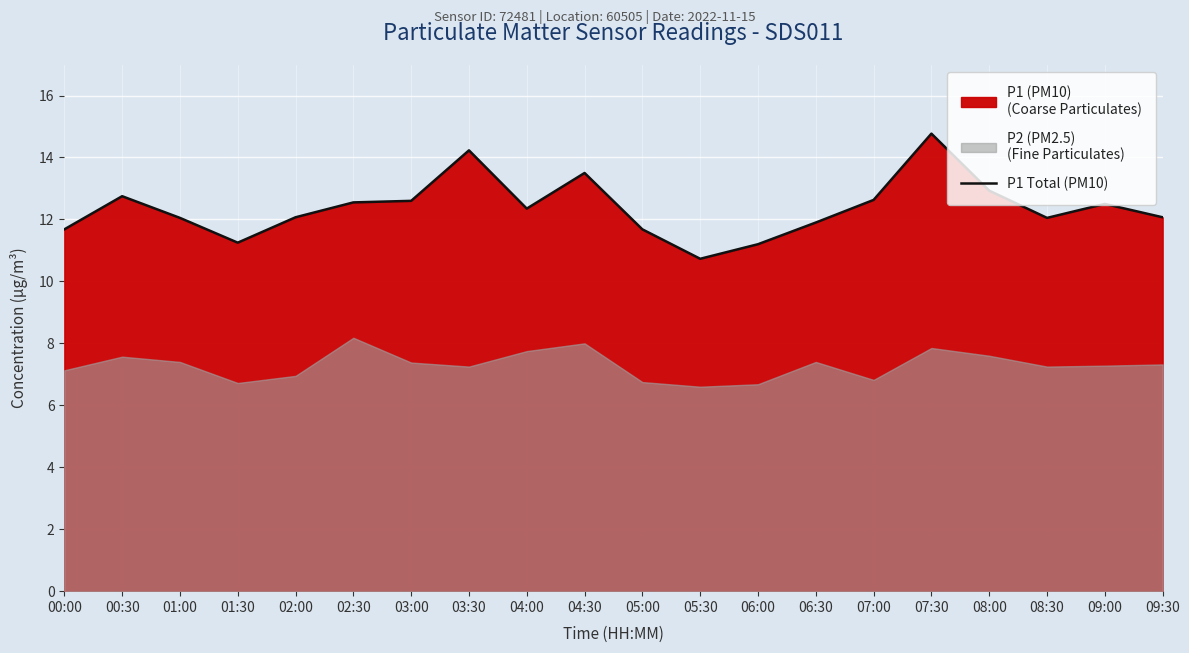

What is the ratio of the value at 06:00 to the value at 08:30?

0.9